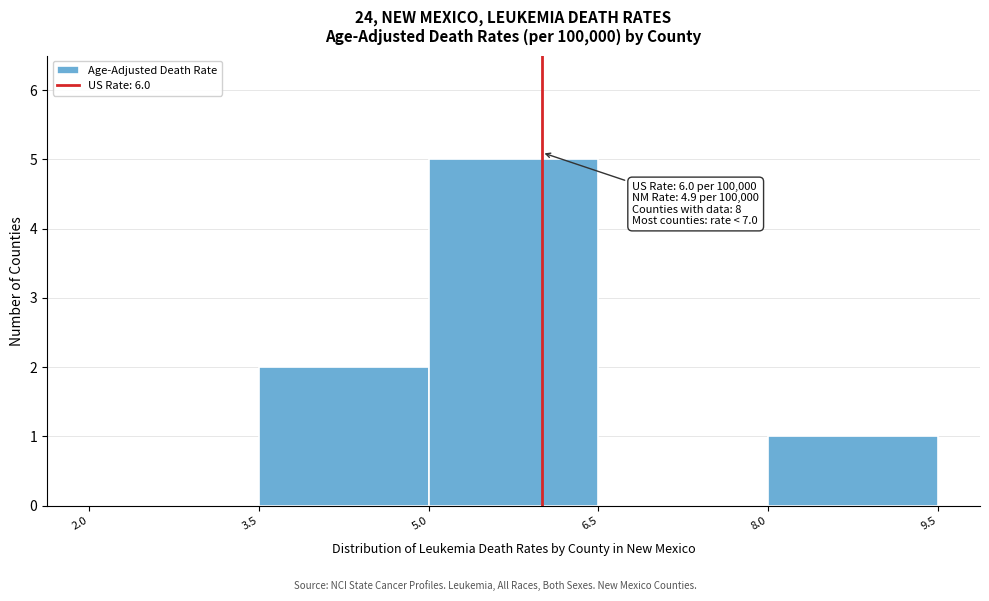

Over which range of the x-axis is the bar tallest?

5.0 to 6.5